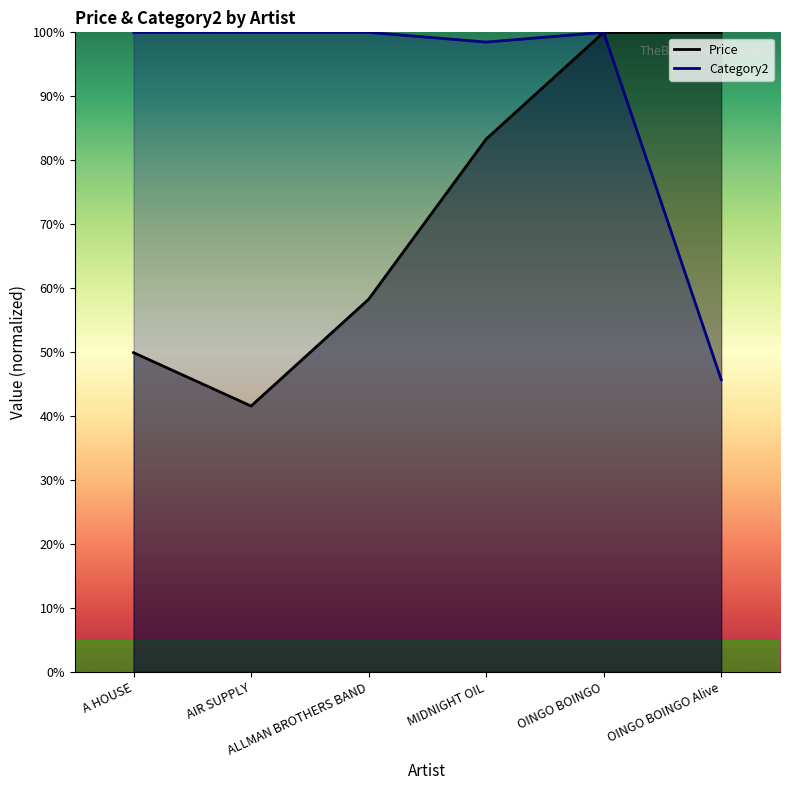

Rank the categories by Category2 value from highest to lowest.

A HOUSE, AIR SUPPLY, ALLMAN BROTHERS BAND, OINGO BOINGO, MIDNIGHT OIL, OINGO BOINGO Alive